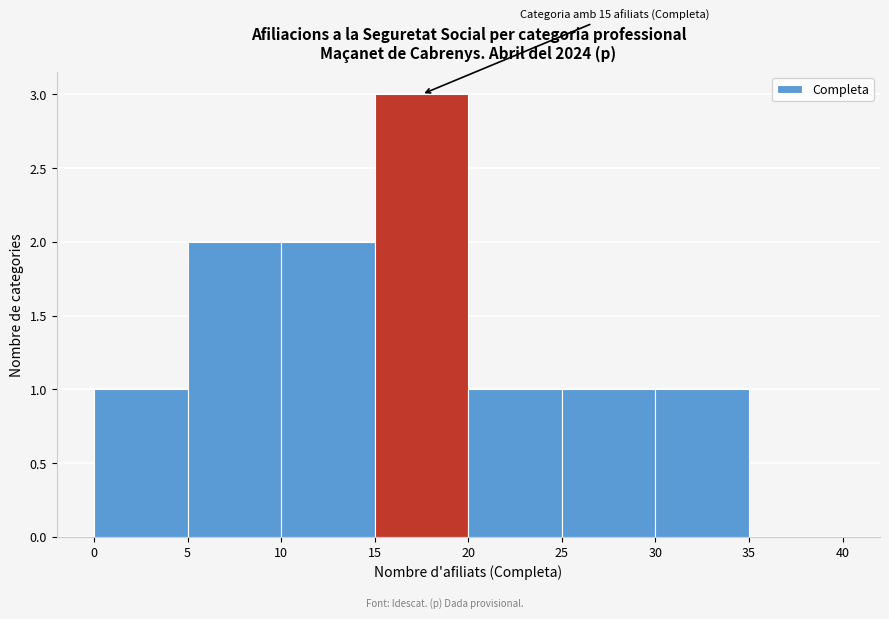

Over which range of the x-axis is the bar tallest?

15 to 20